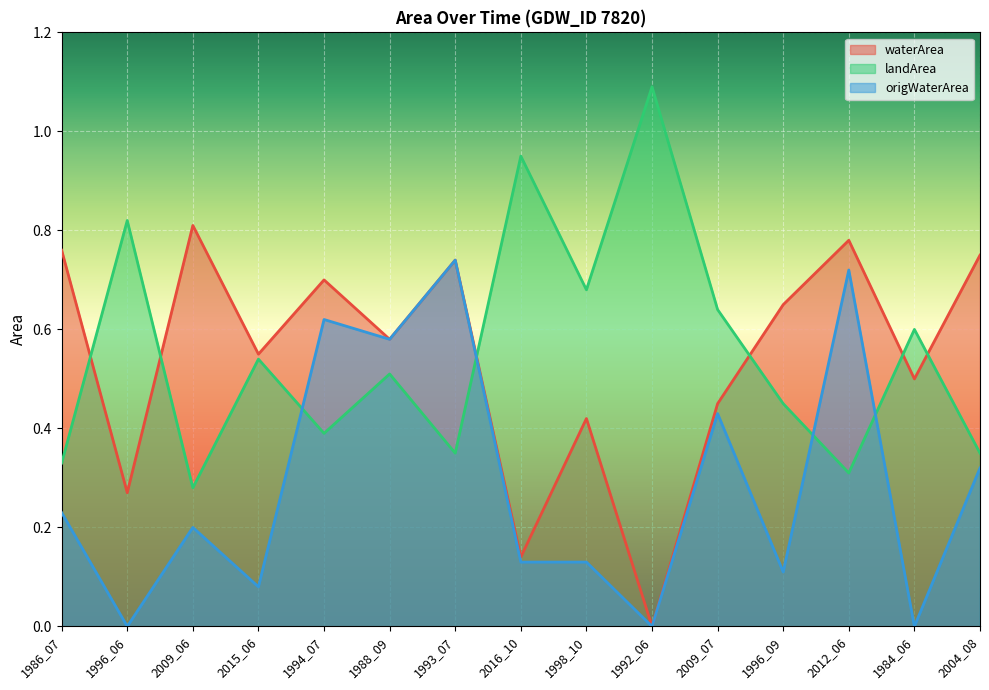

What is the difference between the landArea values at 1984_06 and 1996_09?

0.1